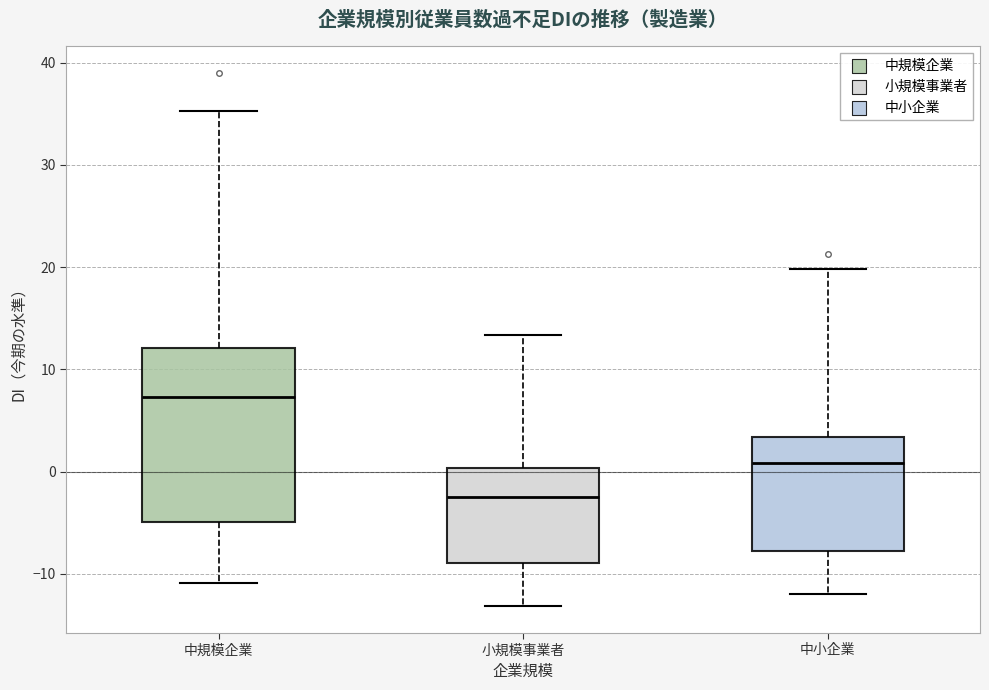

Reading left to right, transcribe this box plot: for each box, give where its median line is, the range the box spans, and where its two whiskers end, as read against the y-axis. The values are not printed on the chart, so give them approximately, as read against the axis.

中規模企業: median 7, box -5 to 12, whiskers -11 to 35
小規模事業者: median -2, box -9 to 0, whiskers -13 to 13
中小企業: median 1, box -8 to 3, whiskers -12 to 20